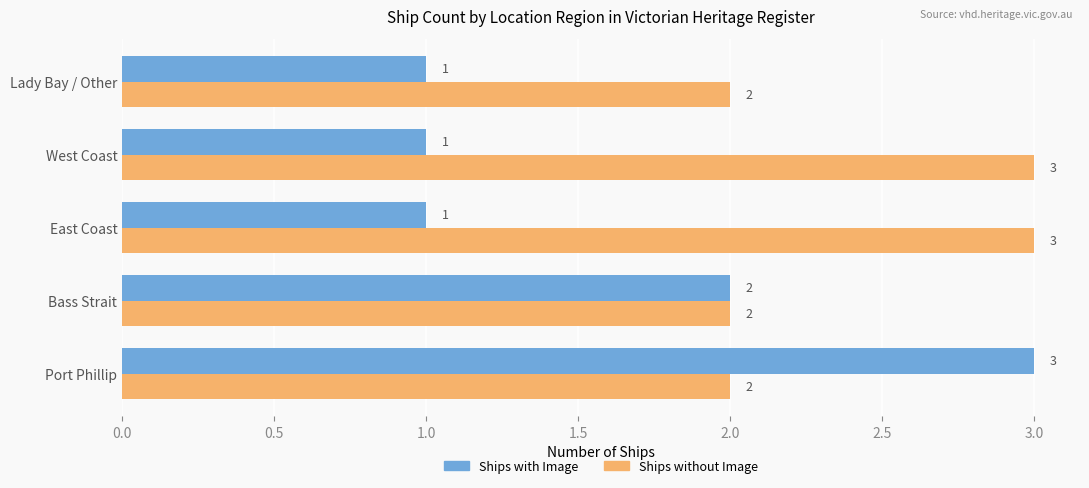

The Ships without Image series shows 3 at Port Phillip. True or false?

False